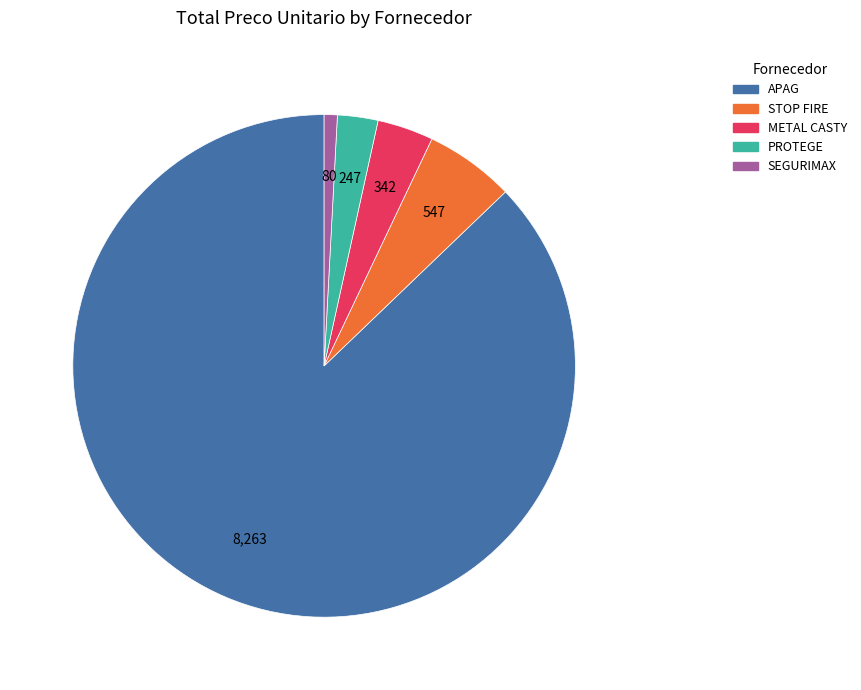

Is there a majority slice in this chart?

Yes